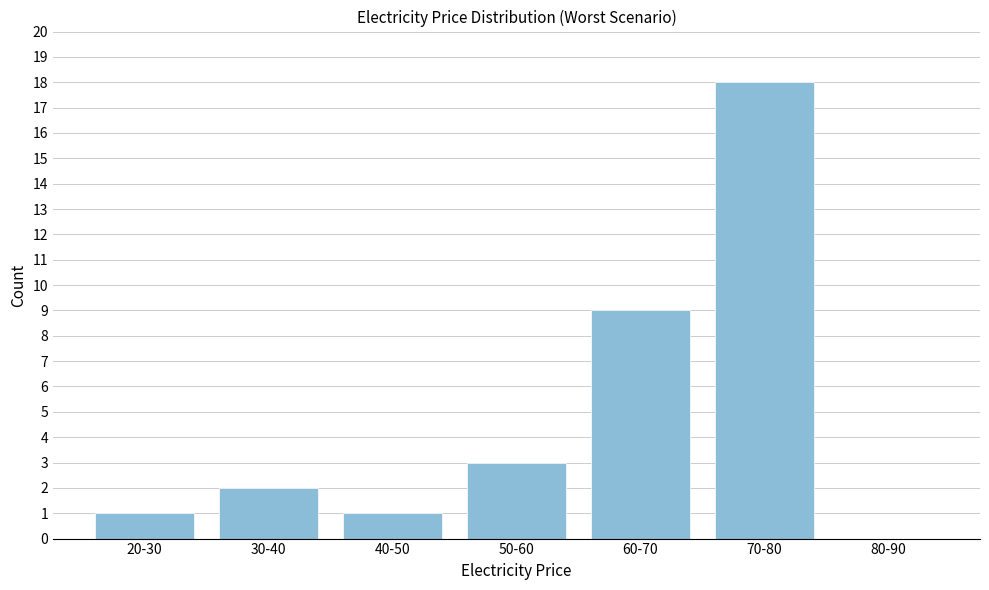

Reading left to right, list all the values displayed in this chart.

20-30=1	30-40=2	40-50=1	50-60=3	60-70=9	70-80=18	80-90=0